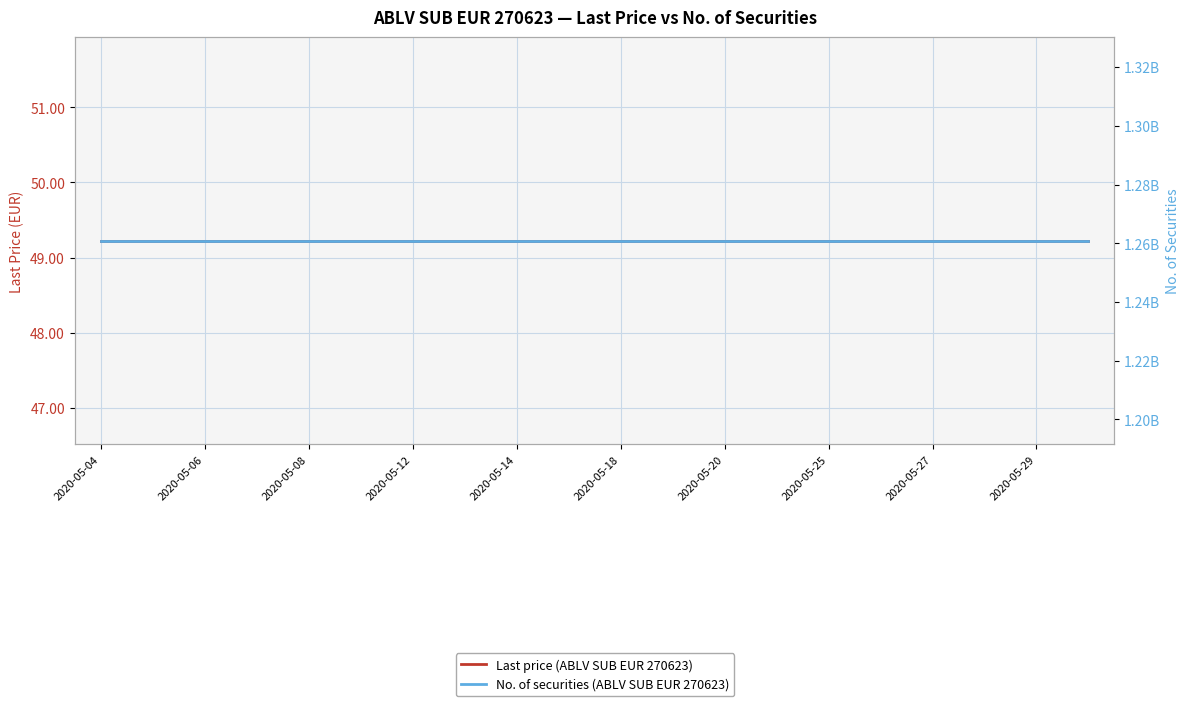

What is the label of the 17th point from the right?

2020-05-12